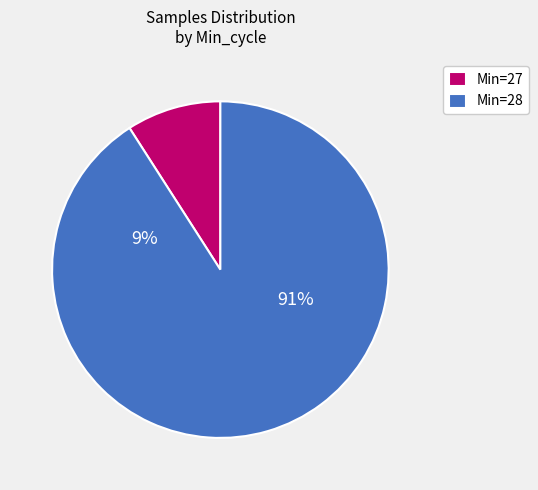

Which slice is the largest?

28